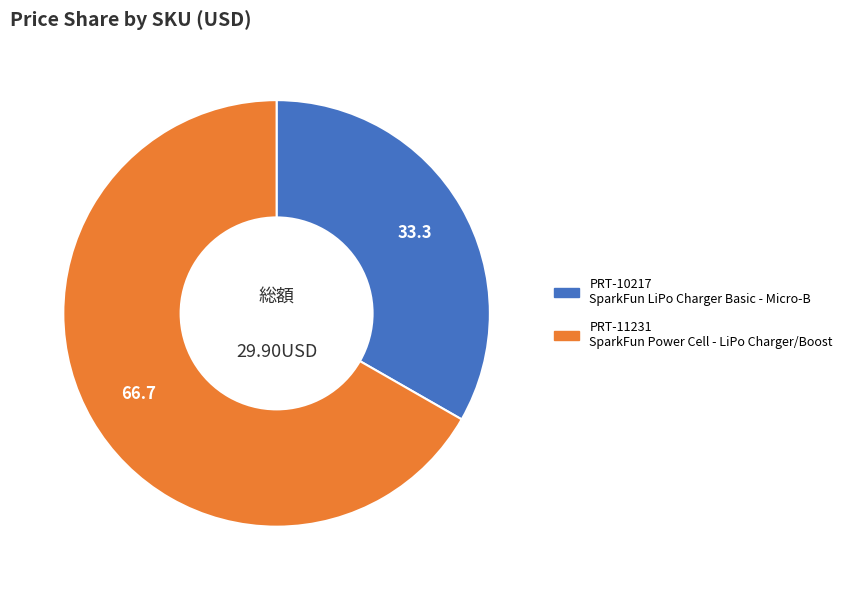

Do PRT-11231 and PRT-10217 together represent more than half of the pie?

Yes